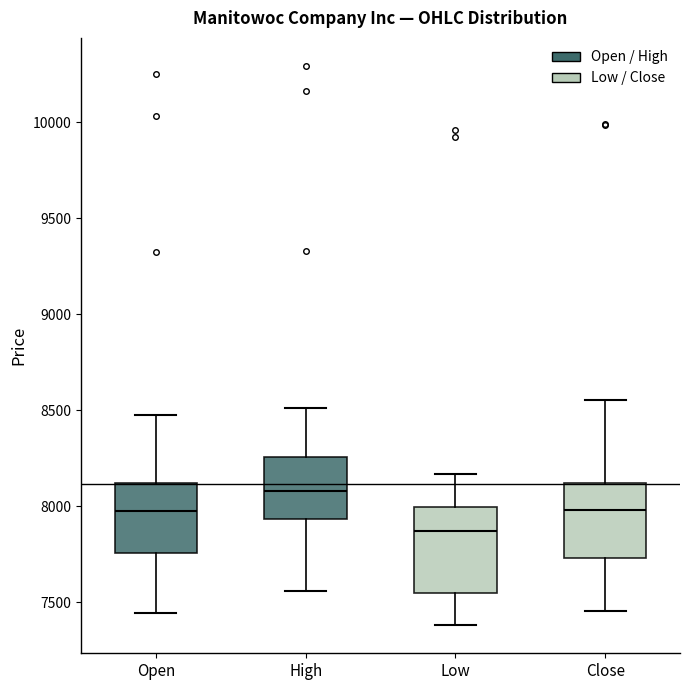

Which box has the highest median line?

High